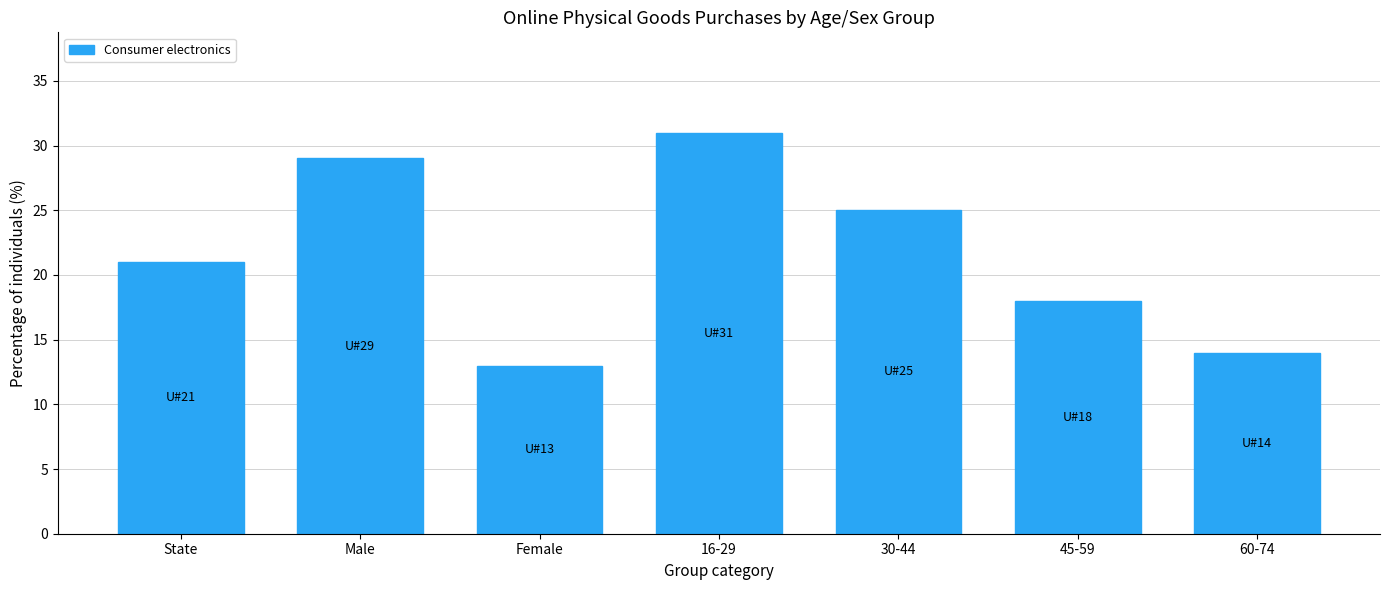

Reading left to right, list all the values displayed in this chart.

21	29	13	31	25	18	14